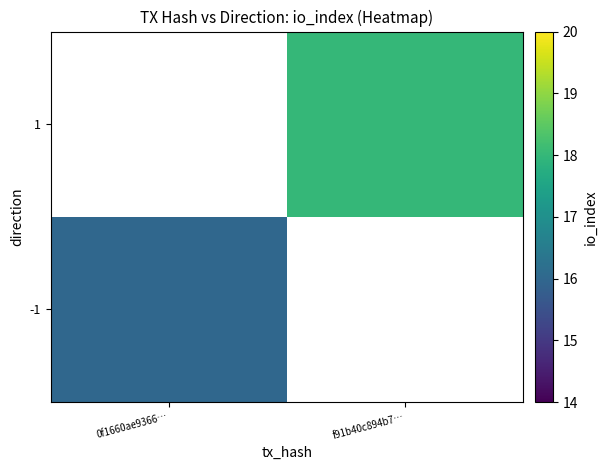

How many distinct data groups are displayed?

2